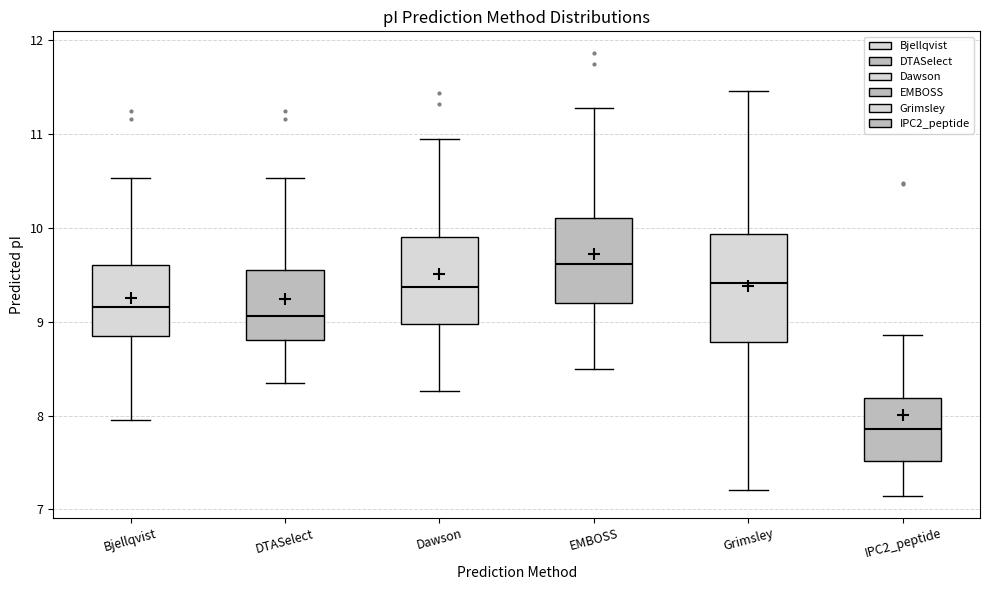

Comparing the boxes themselves (not the whiskers), which one is the tallest?

Grimsley